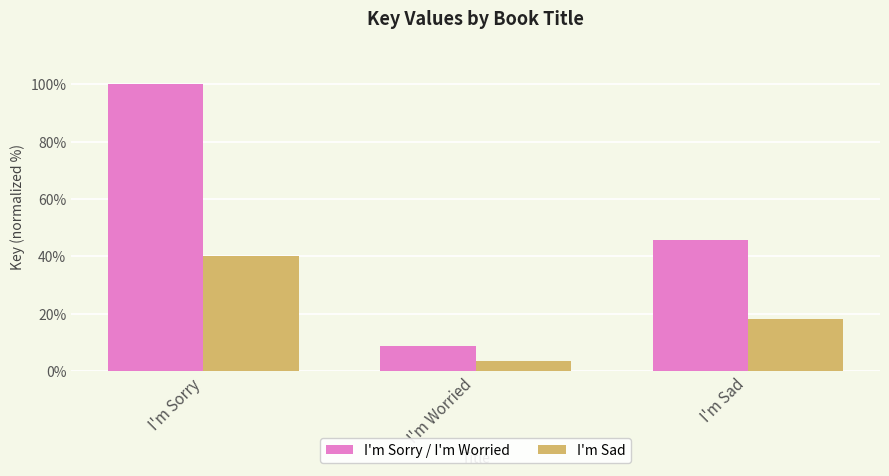

List the series in order of their overall mean, lowest first.

I'm Sad, I'm Sorry / I'm Worried